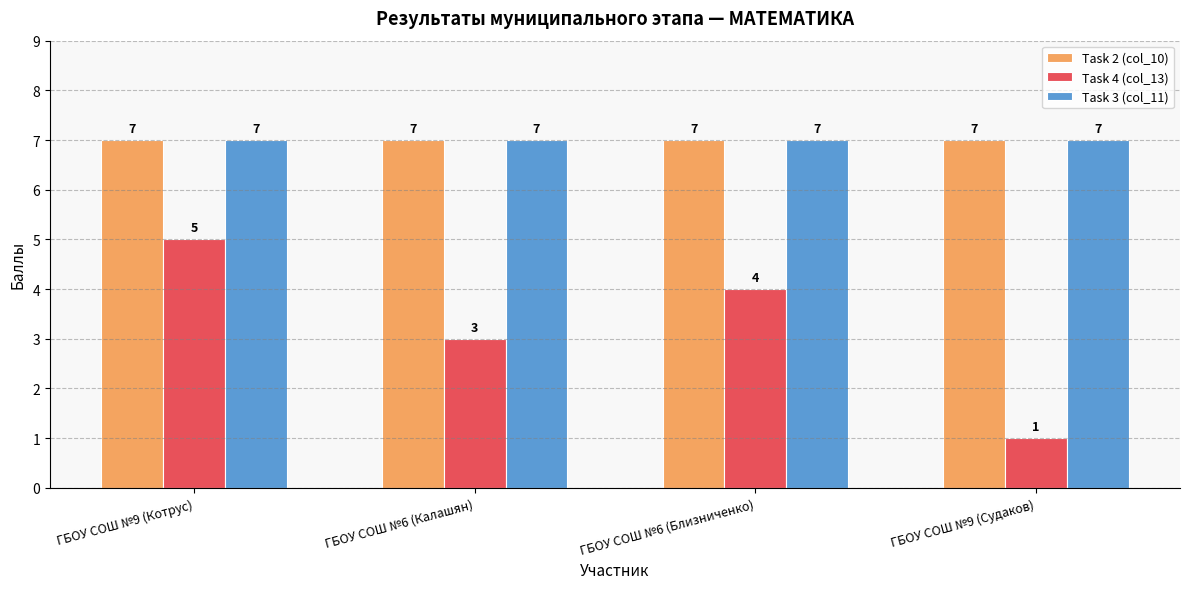

At which category is the sum across all series the highest?

ГБОУ СОШ №9 (Котрус)